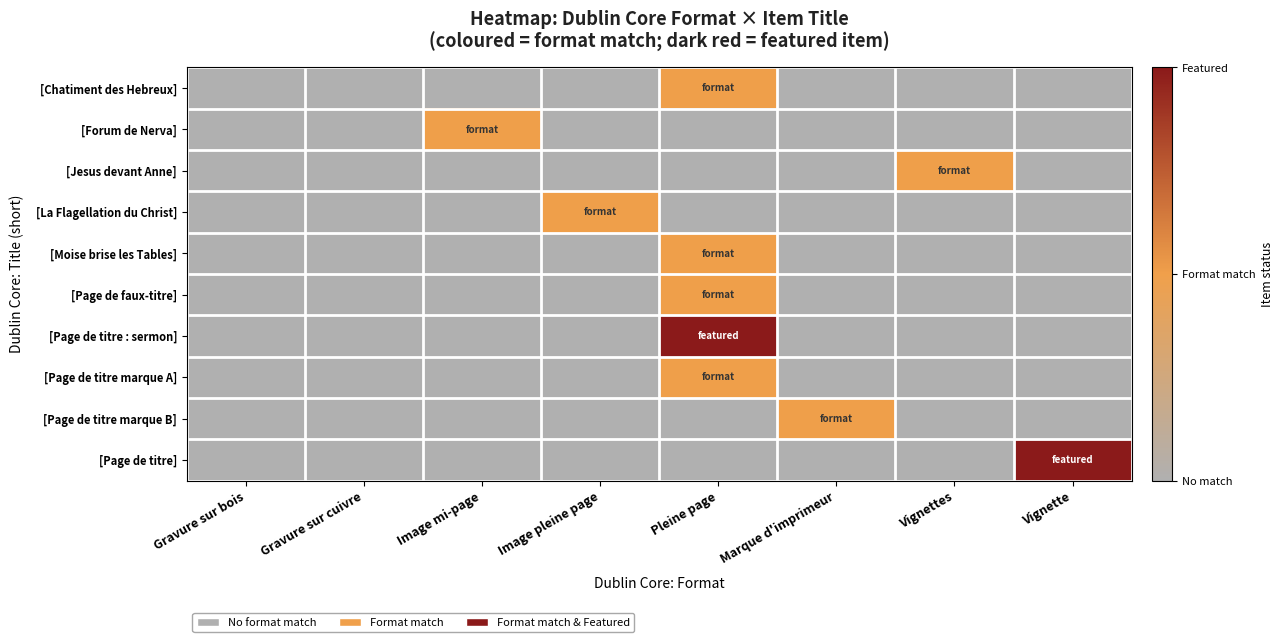

Between Gravure sur bois and Image pleine page, which series saw the biggest shift?

[La Flagellation du Christ]